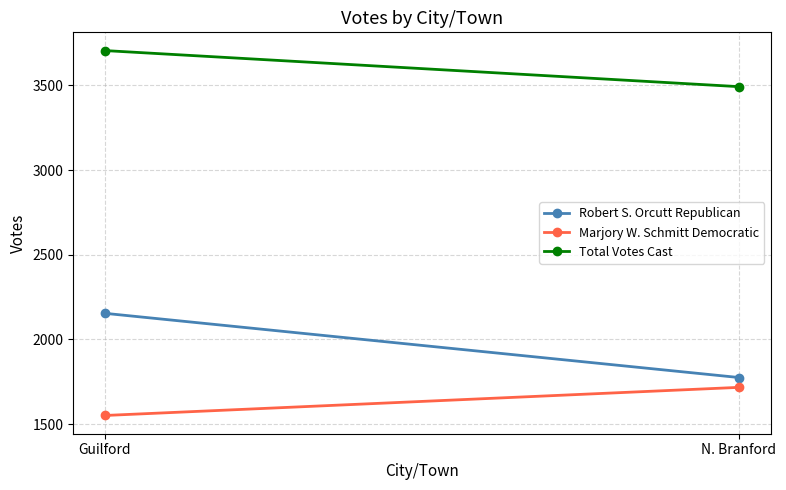

What is the difference between the Total Votes Cast values at Guilford and N. Branford?

213